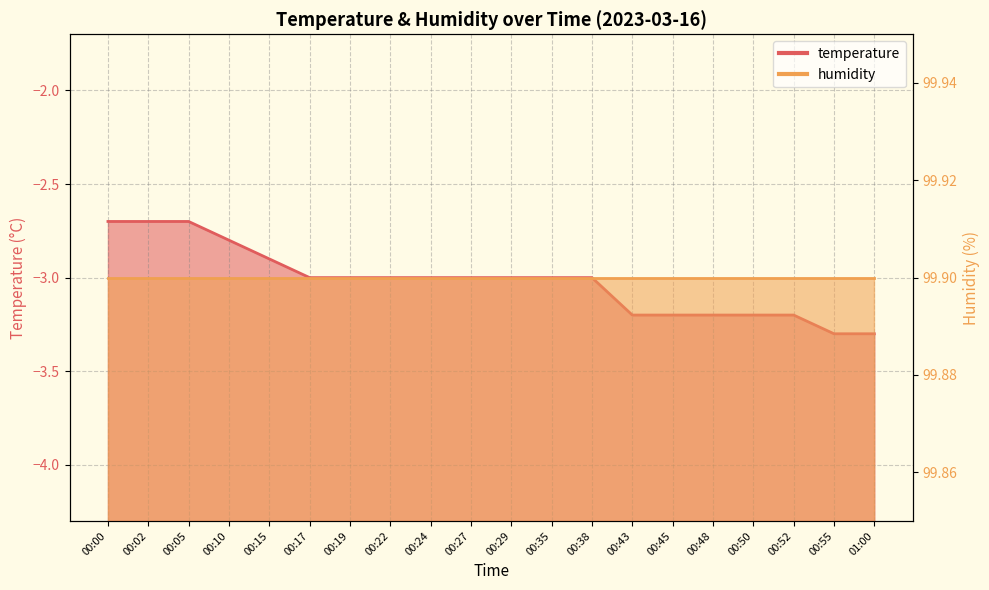

Which label corresponds to the largest value in the chart?

00:00